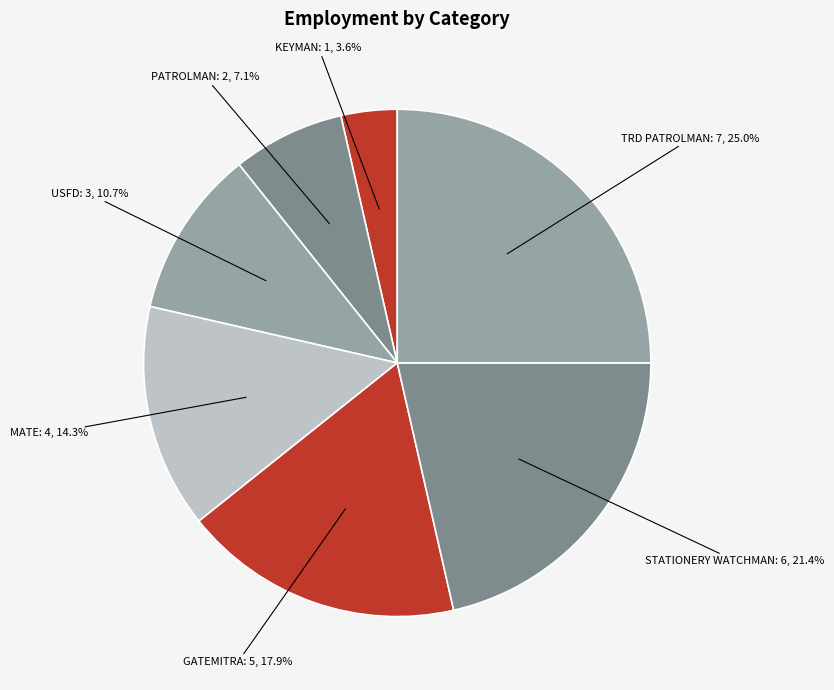

What percentage is the GATEMITRA slice, to the nearest percent?

18%